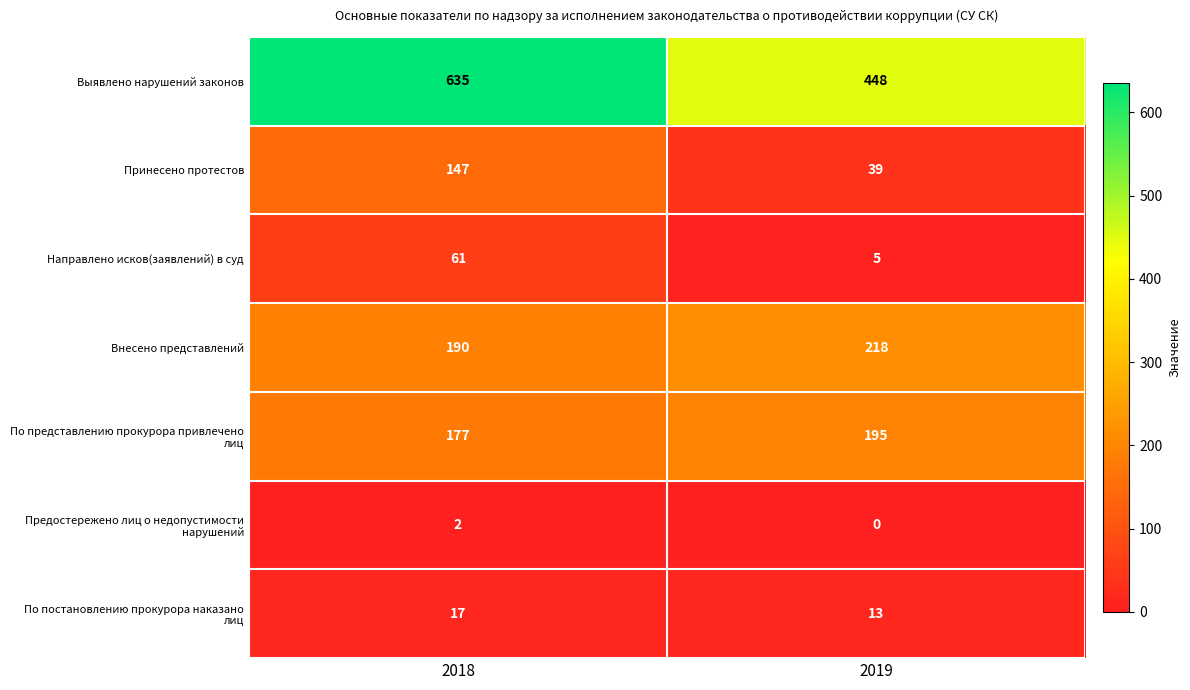

What is the approximate value of Выявлено нарушений законов at 2018, to the nearest 10?

640